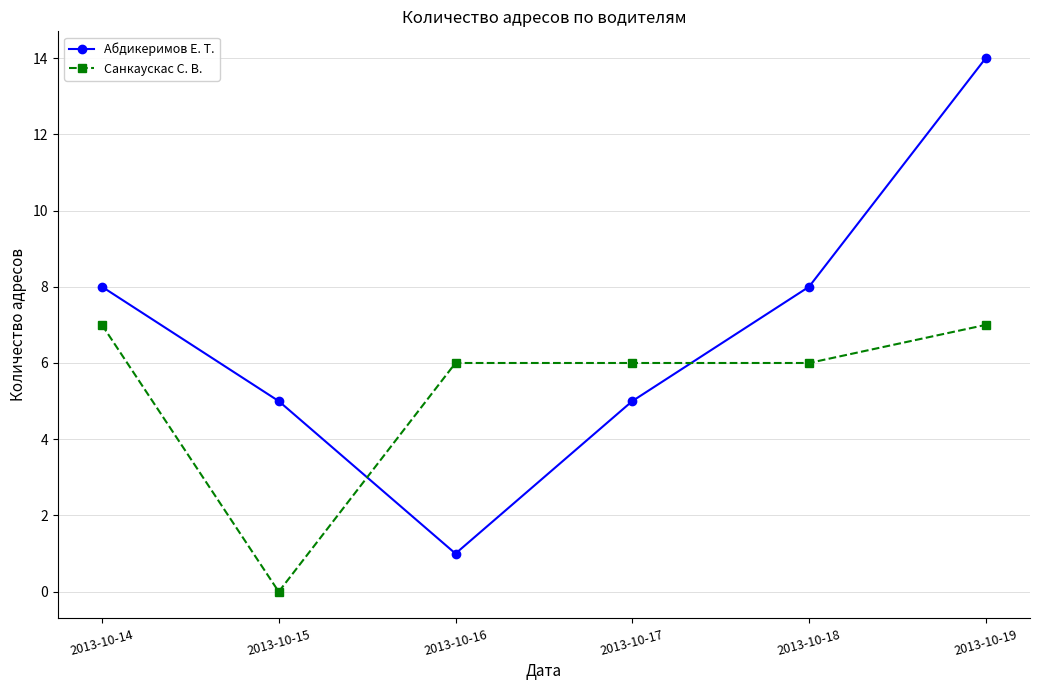

What is the difference between the maximum and second lowest values in the Санкаускас С. В. series?

1